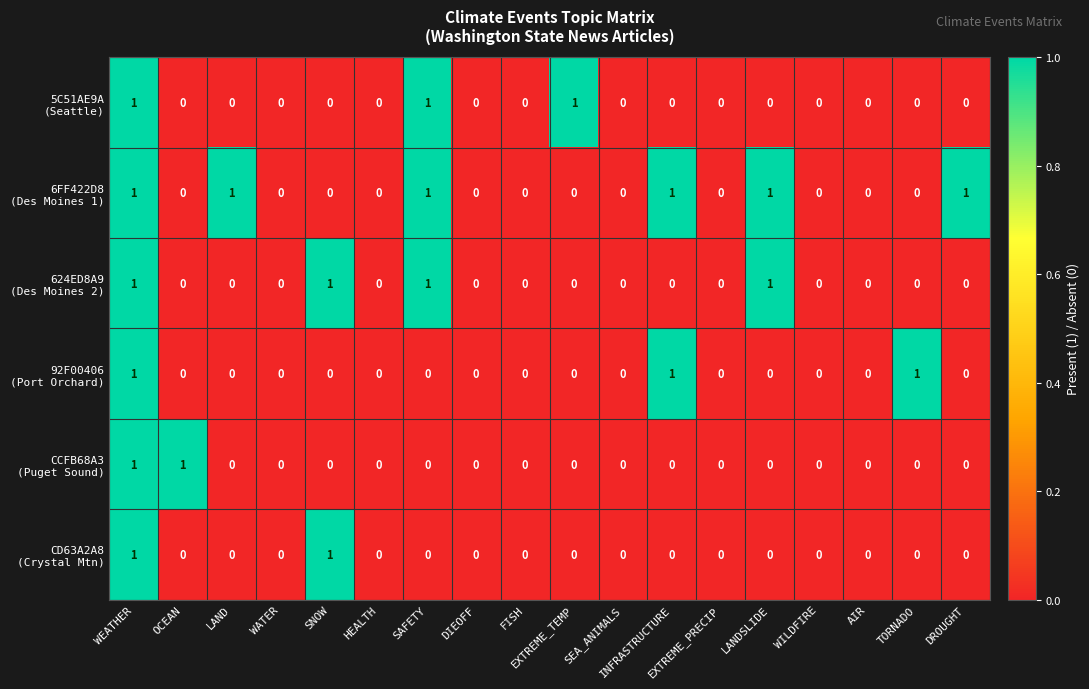

At which category is the sum across all series the highest?

WEATHER